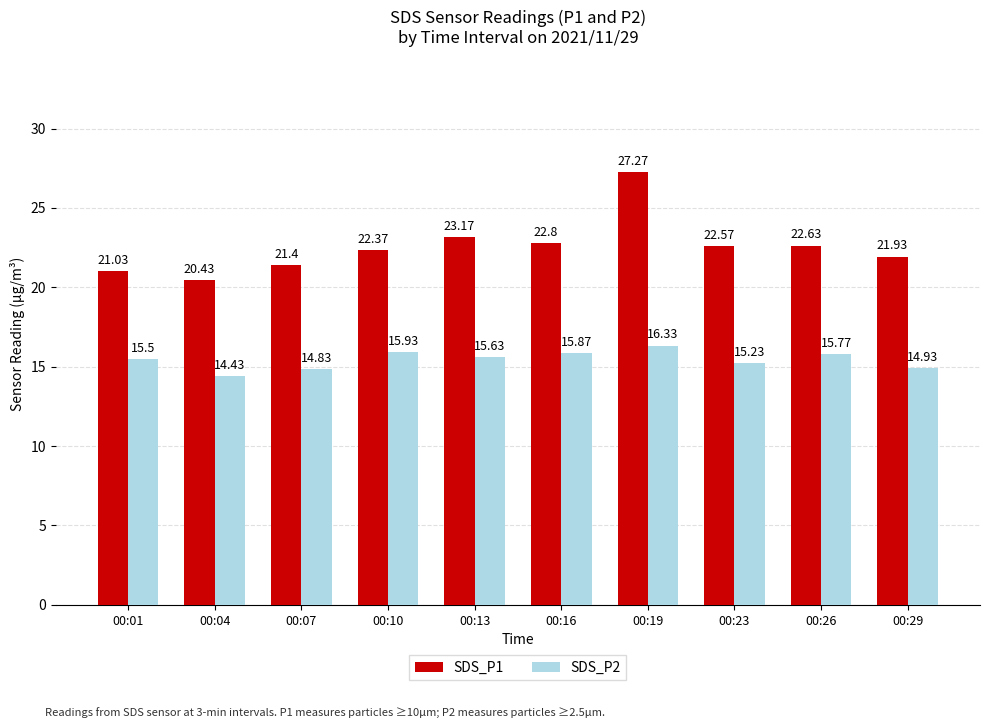

The value of SDS_P1 at 00:04 is 20.4. True or false?

True